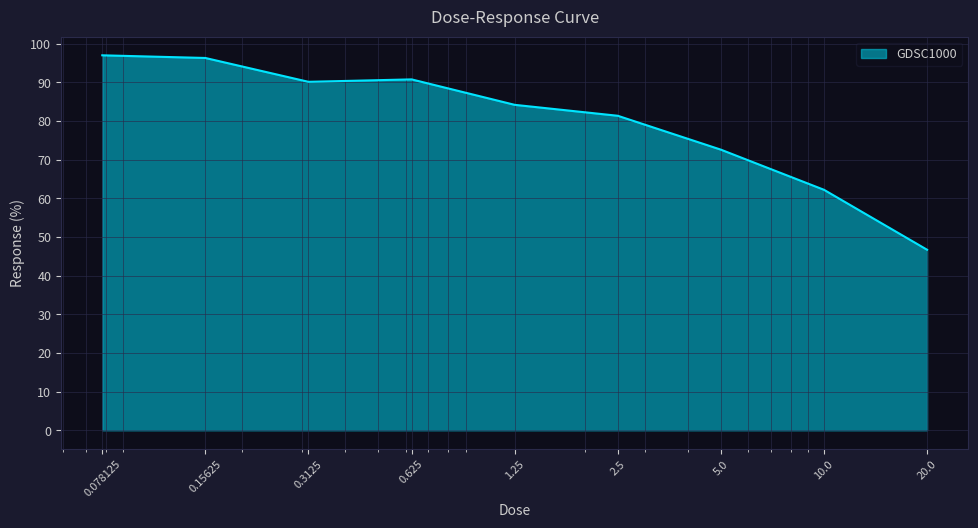

What is the difference between the maximum and minimum values?

50.3